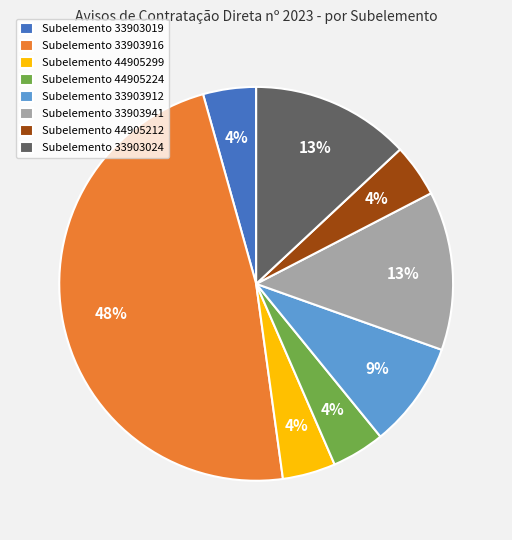

How many slices are in this pie chart?

8